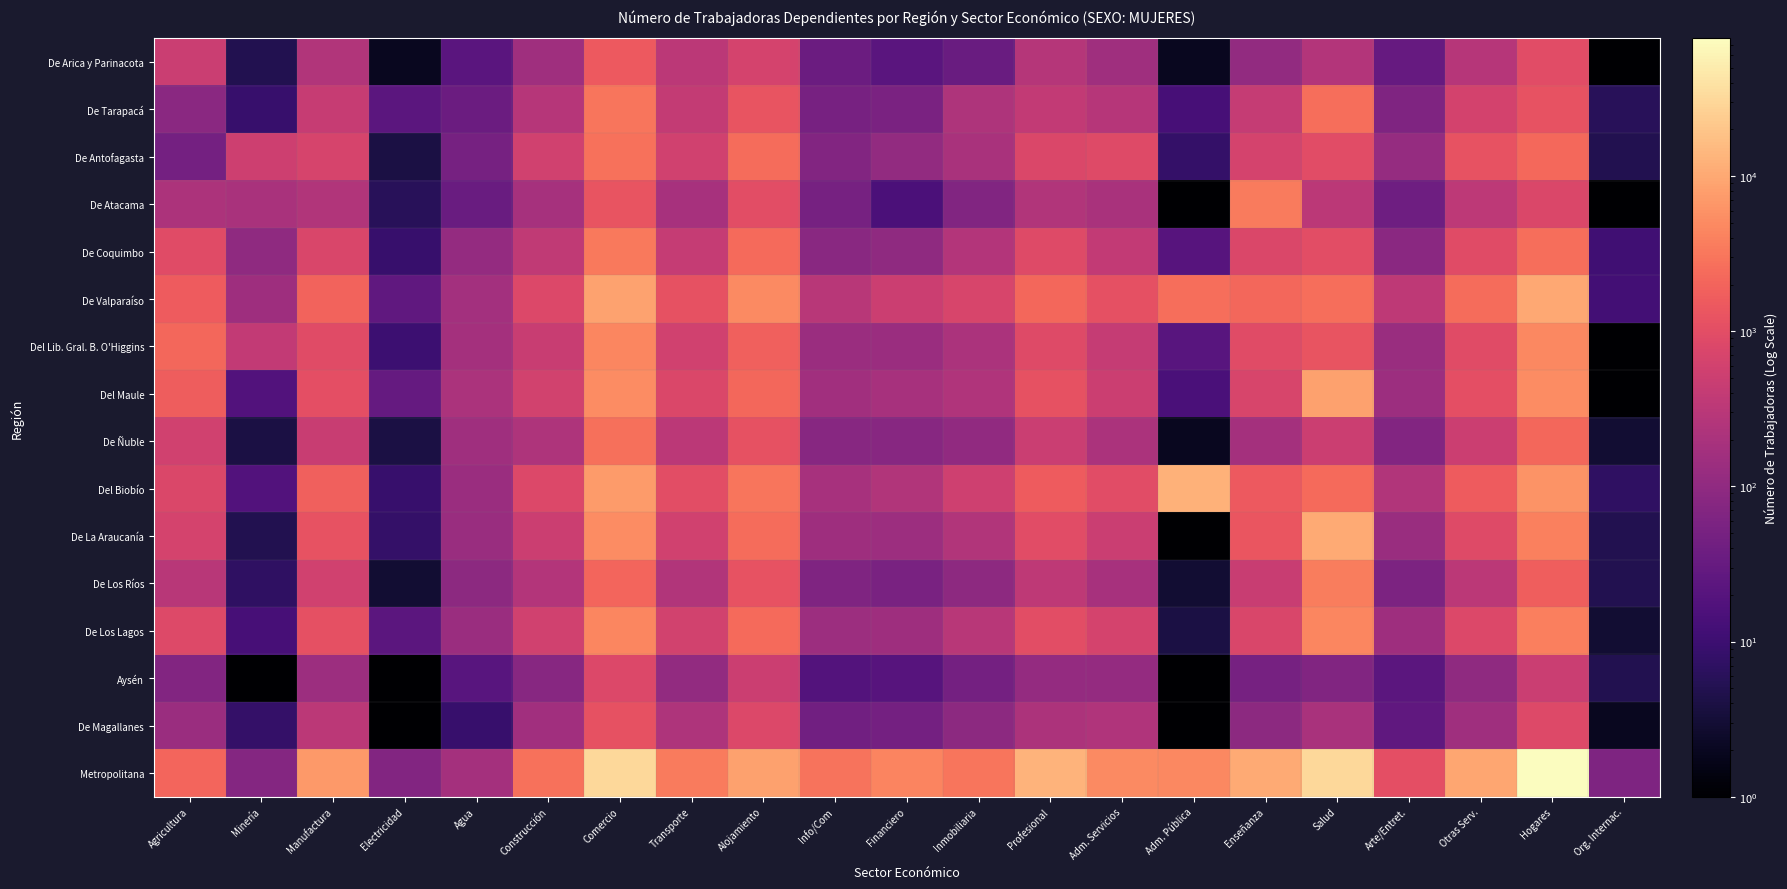

List the series in order of their peak value, lowest first.

Aysén, De Magallanes, De Arica y Parinacota, De Ñuble, De Antofagasta, De Tarapacá, De Coquimbo, De Atacama, De Los Ríos, De Los Lagos, Del Lib. Gral. B. O'Higgins, Del Maule, De Valparaíso, De La Araucanía, Del Biobío, Metropolitana